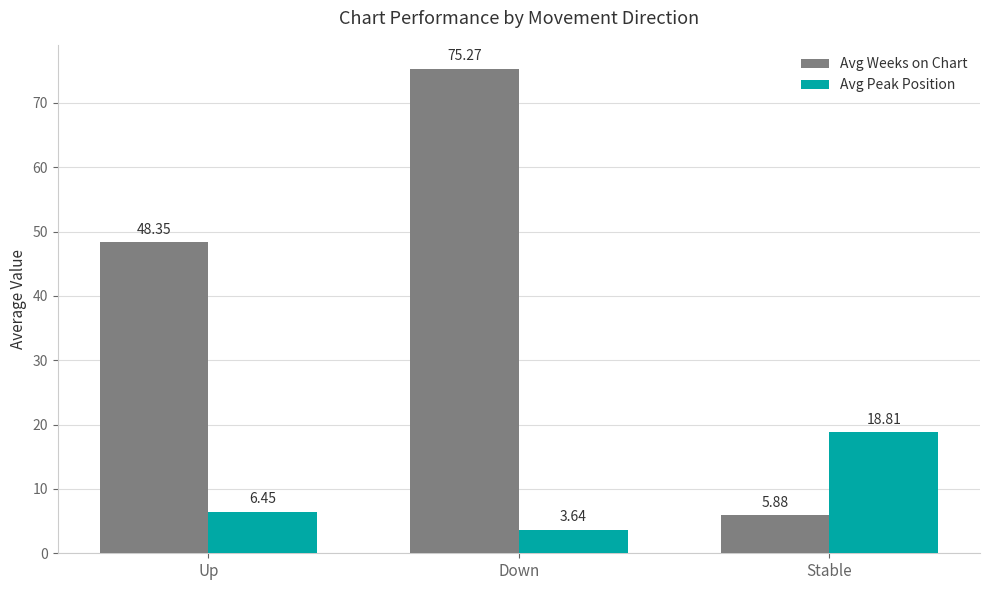

What is the value of the Avg Weeks on Chart bar at the 2nd from the left?

75.3